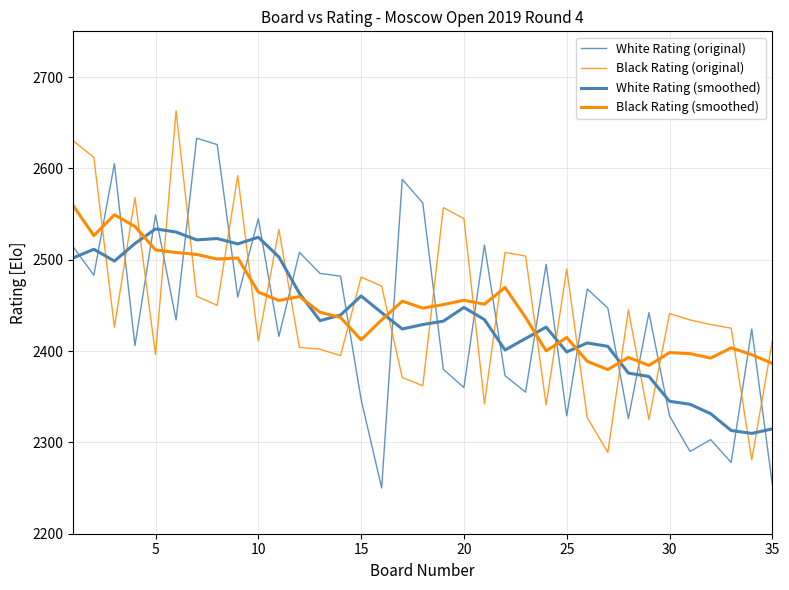

Which series has the largest range (max minus min)?

White Rating (original)